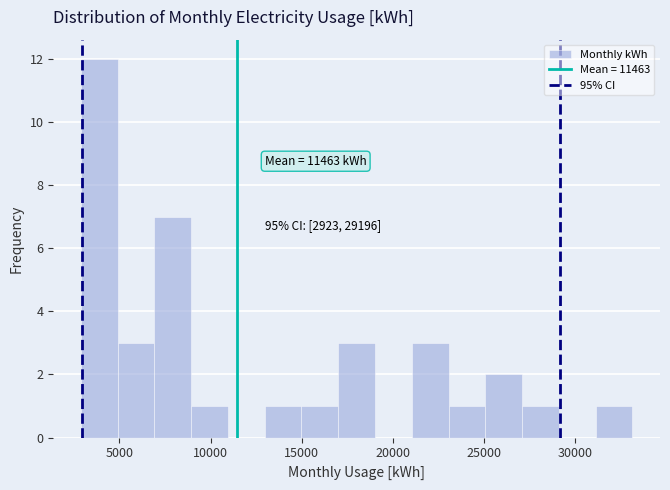

Over which range of the x-axis is the bar tallest?

3000 to 5000